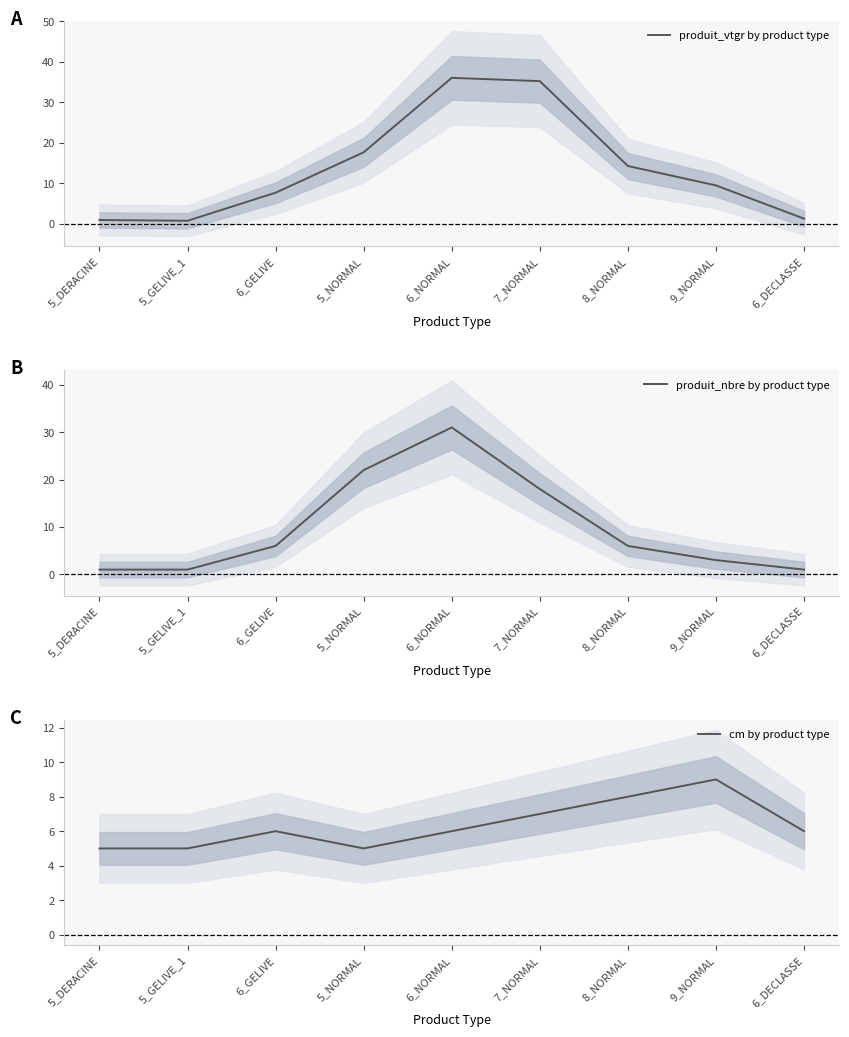

What is the sum of all cm by product type values?

57